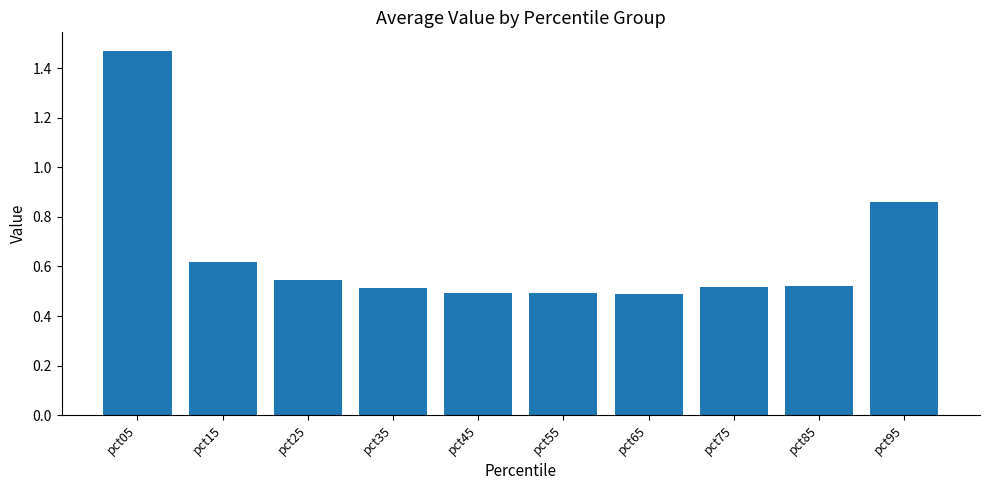

Which category has the highest value across all series?

pct05